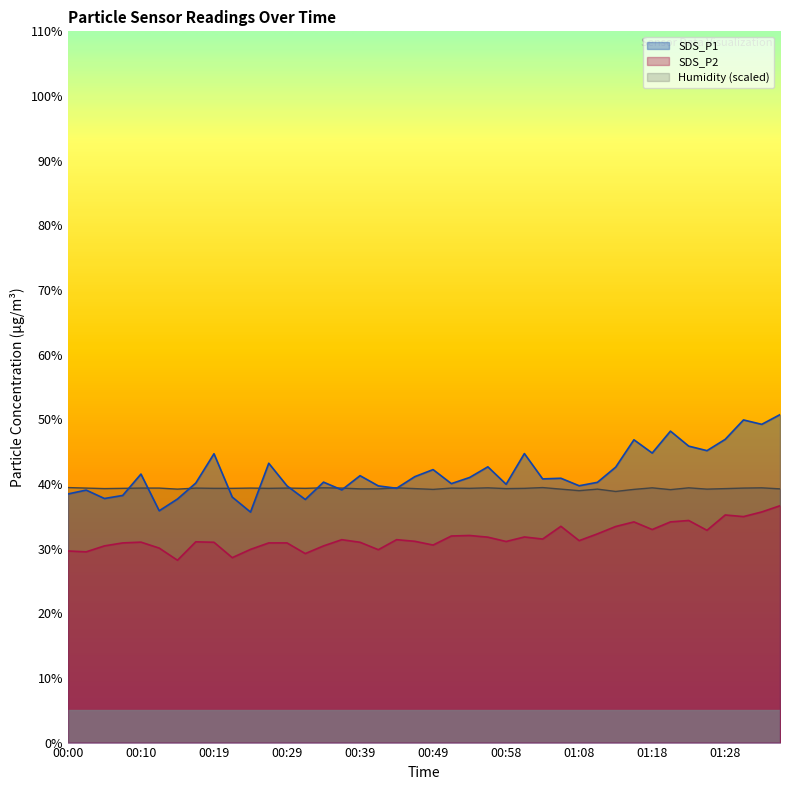

True or false: SDS_P1 and SDS_P2 cross at least once.

False